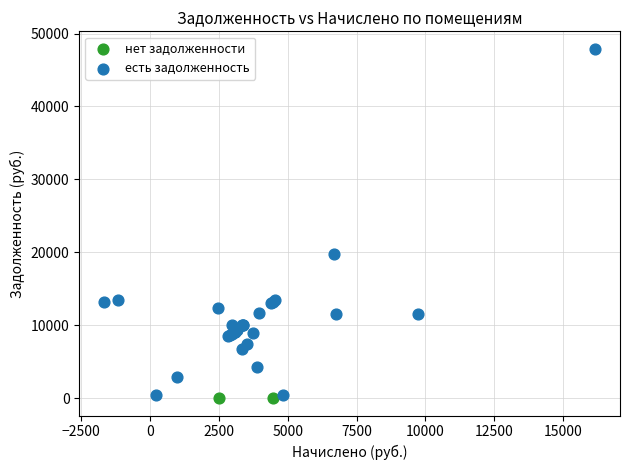

What are all the series names shown in the legend?

нет задолженности, есть задолженность